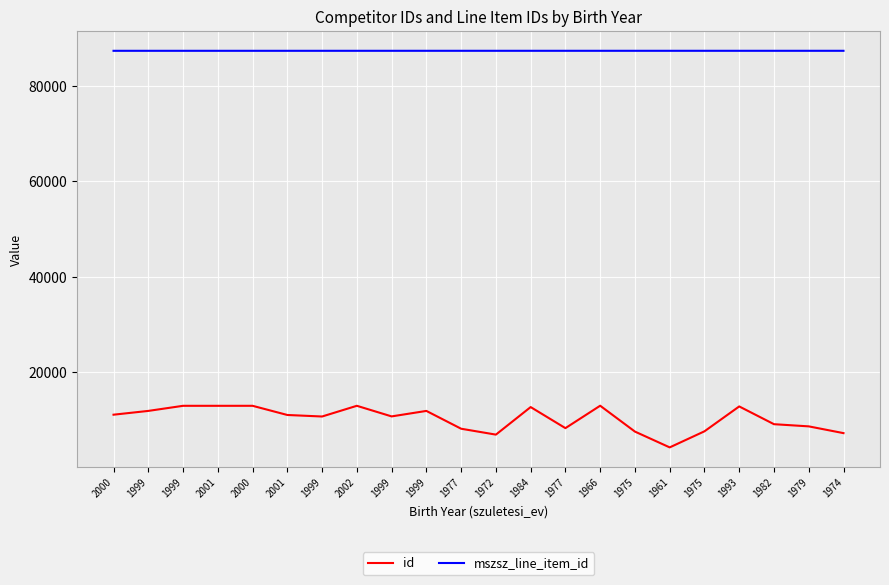

At 2000, list the series in order from smallest to largest.

id, mszsz_line_item_id